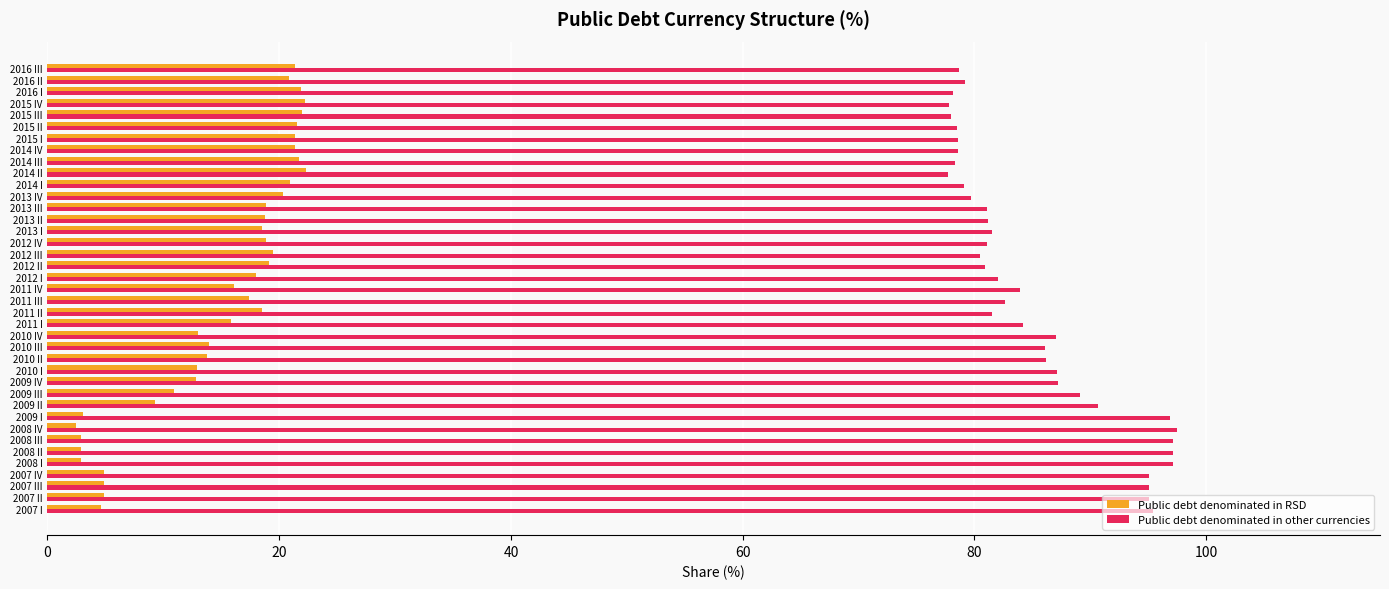

What is the difference between the maximum and minimum values in the Public debt denominated in other currencies series?

19.8